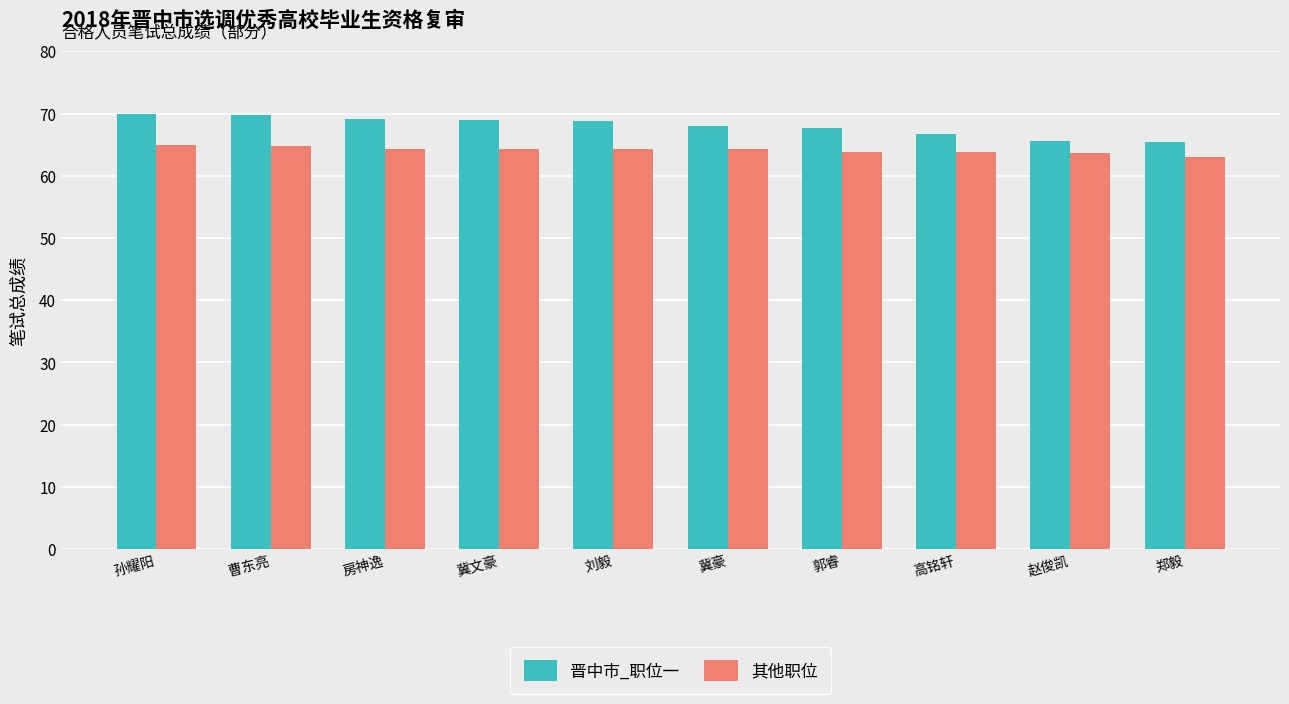

Which series has the widest spread of values?

晋中市_职位一